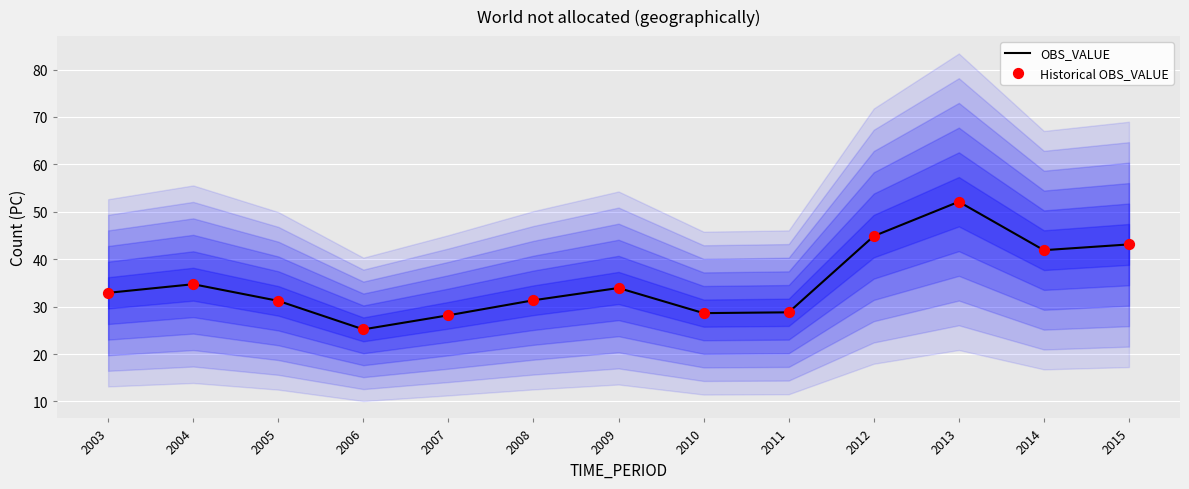

Which series has the widest spread of Y values?

OBS_VALUE